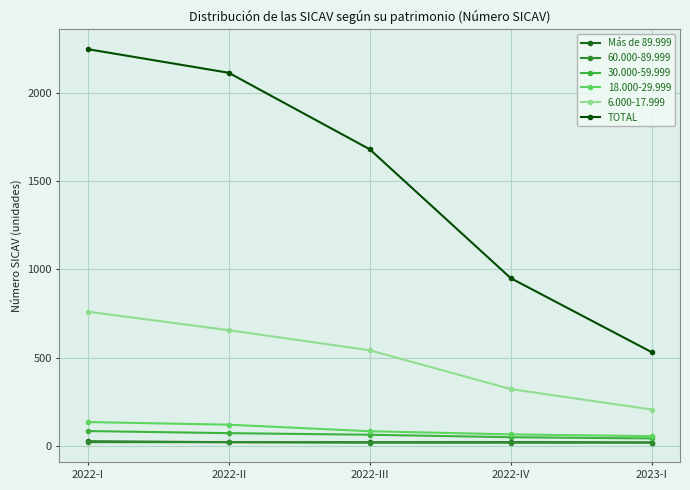

The value of TOTAL at 2022-III is 1681. True or false?

True